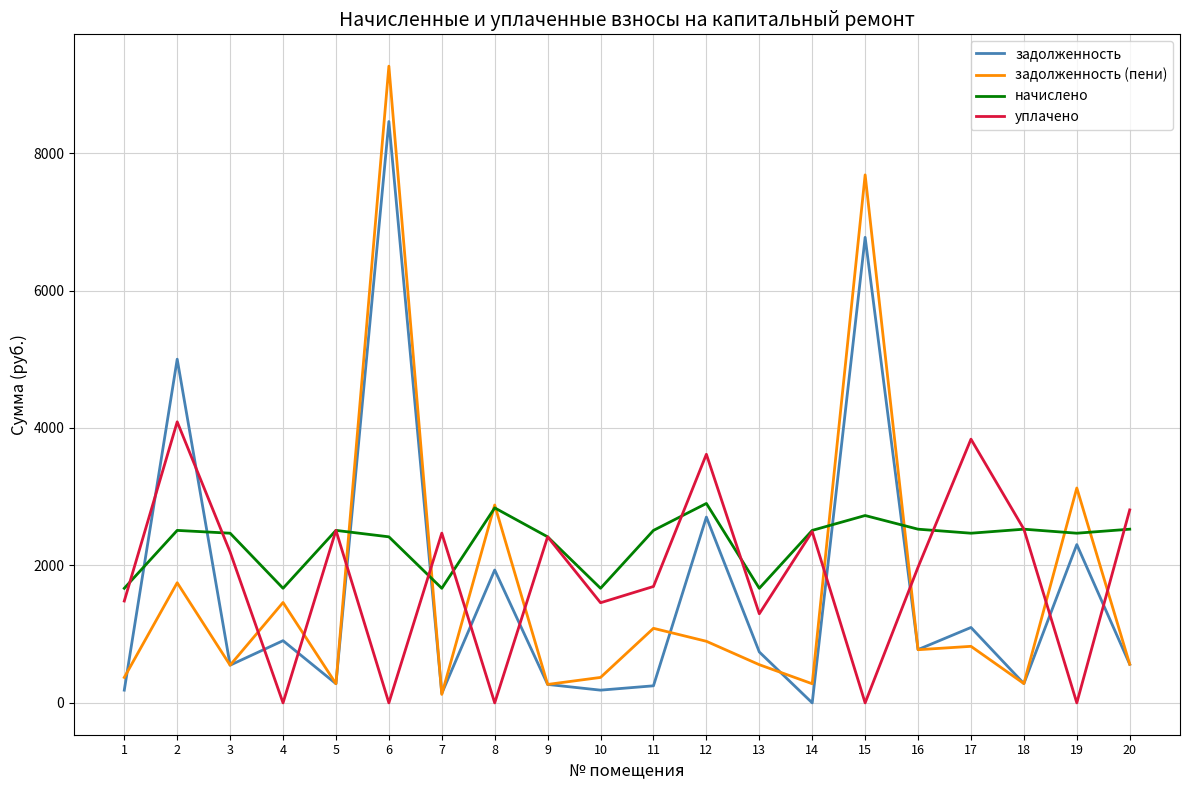

The value of задолженность (пени) at 19 is 3126.4. True or false?

True